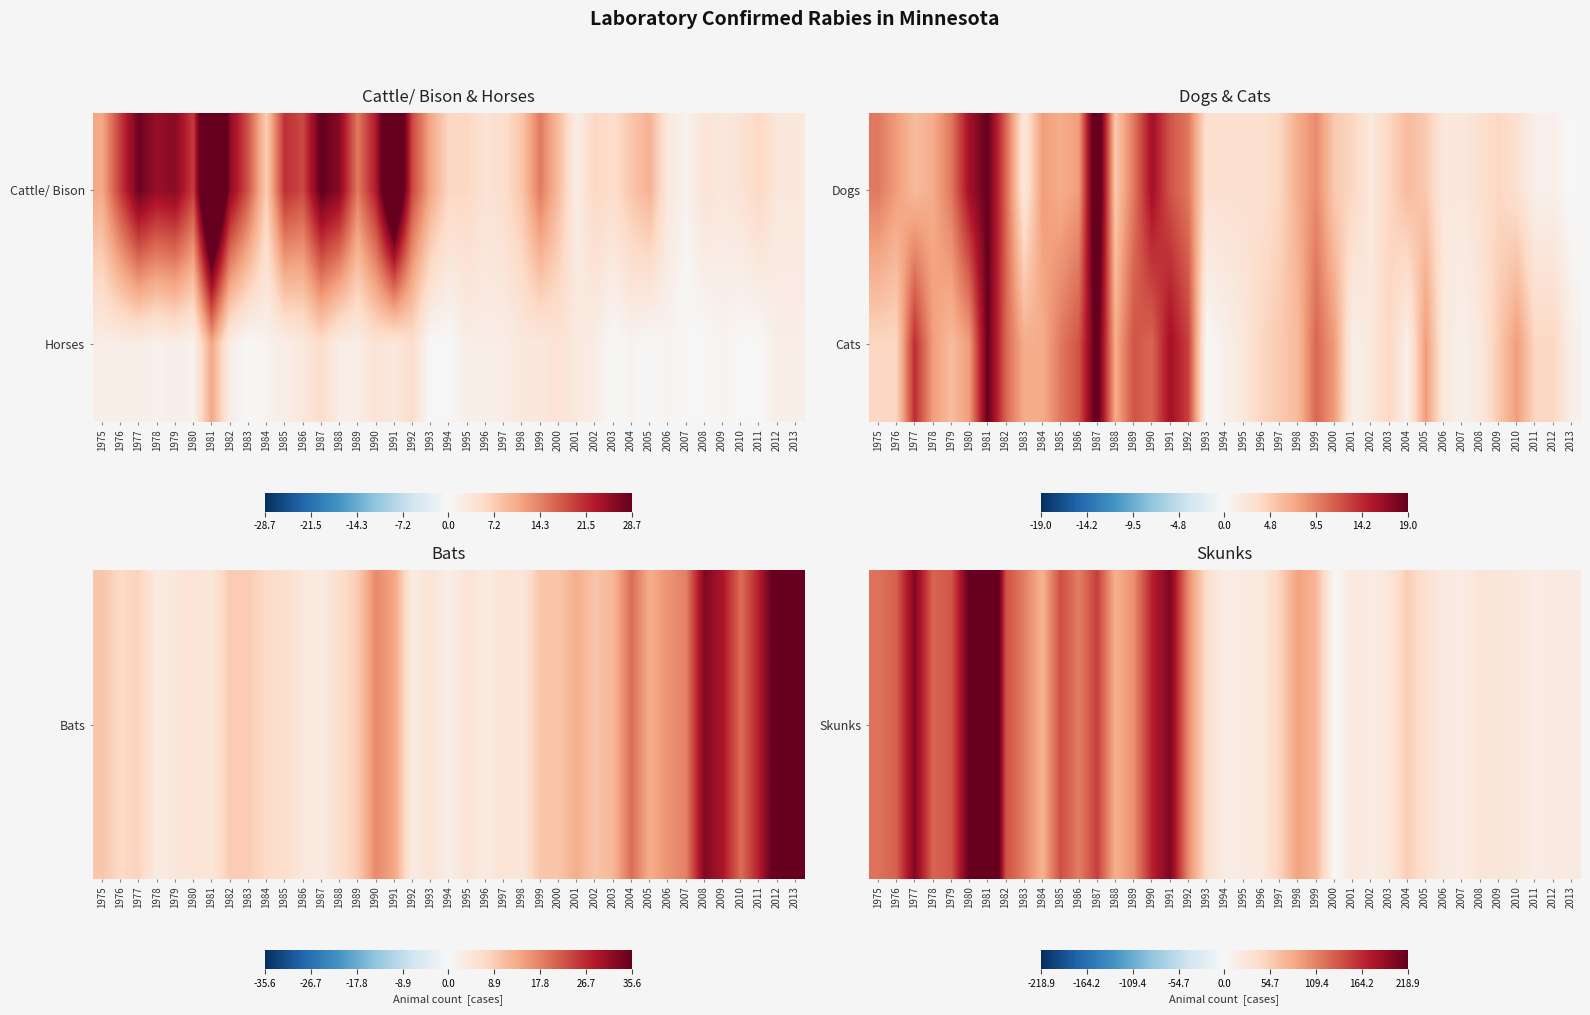

True or false: Cats has a value of 7 at 1997.

False